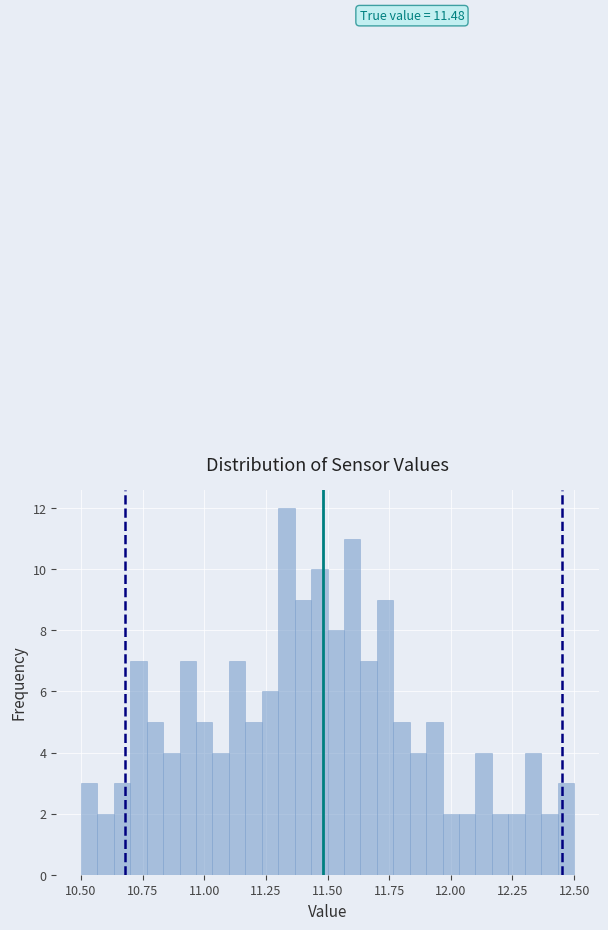

Read against the x-axis, roughly where is the centre of the tallest bar?

11.35